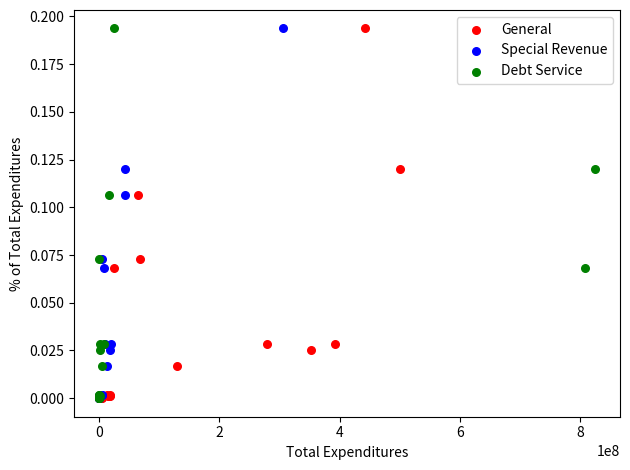

What are all the series names shown in the legend?

General, Special Revenue, Debt Service